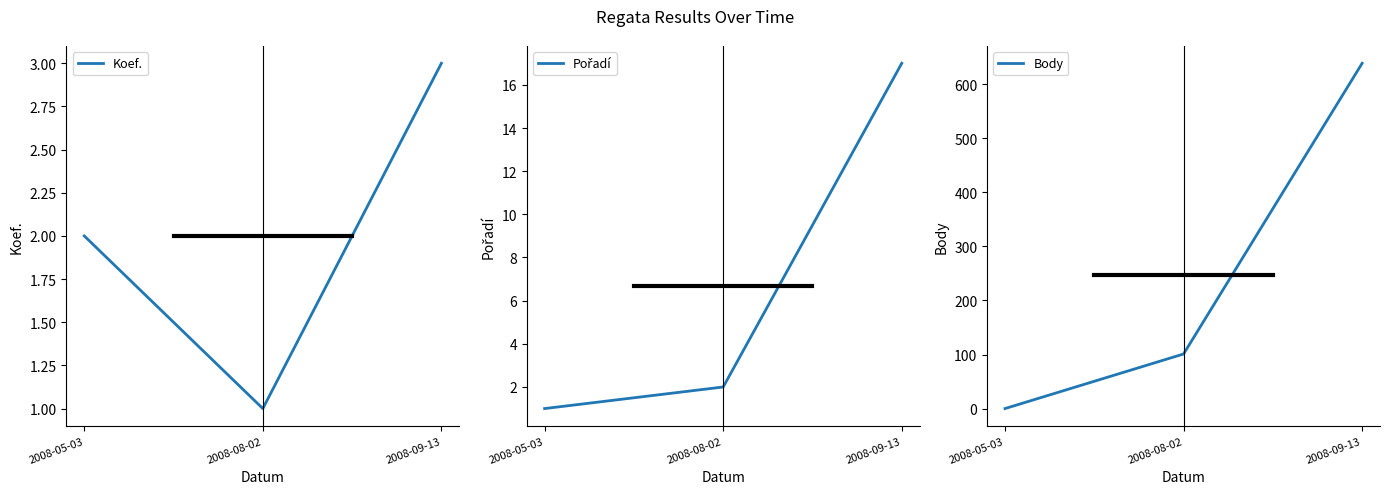

Reading right to left, what are all the values shown in this chart?

Koef.: 2008-09-13=3	2008-08-02=1	2008-05-03=2
Pořadí: 2008-09-13=17	2008-08-02=2	2008-05-03=1
Body: 2008-09-13=639	2008-08-02=101	2008-05-03=0